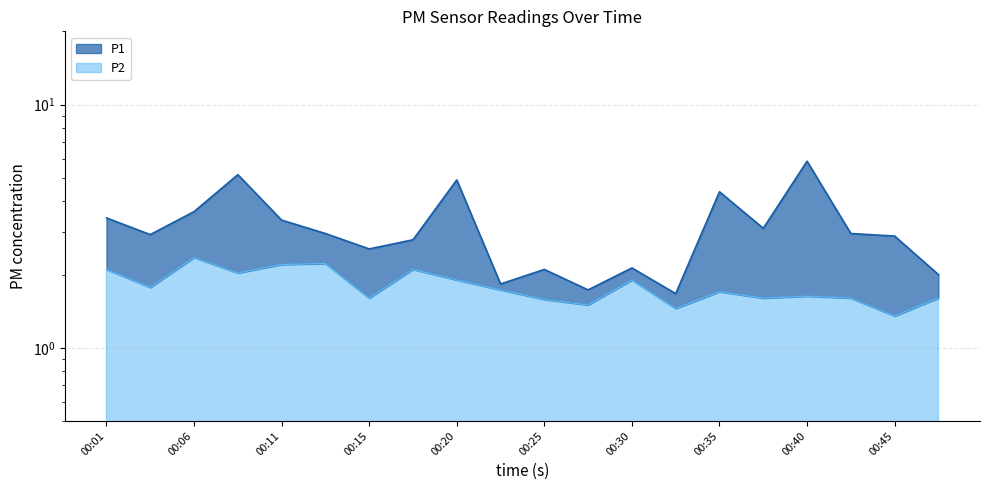

What is the highest value of the P2 series?

2.4